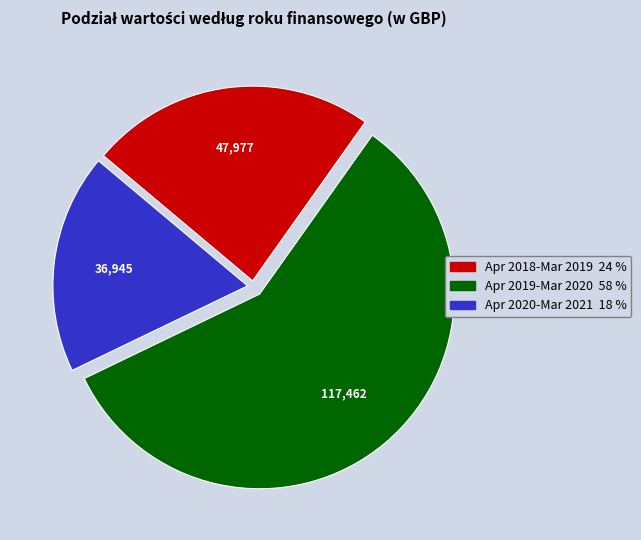

How many slices are in this pie chart?

3